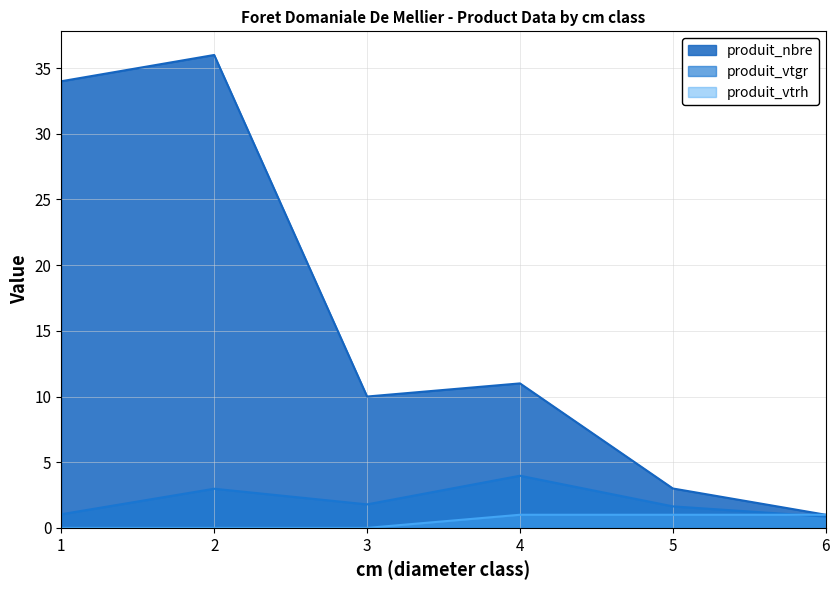

True or false: produit_nbre and produit_vtrh cross at least once.

False